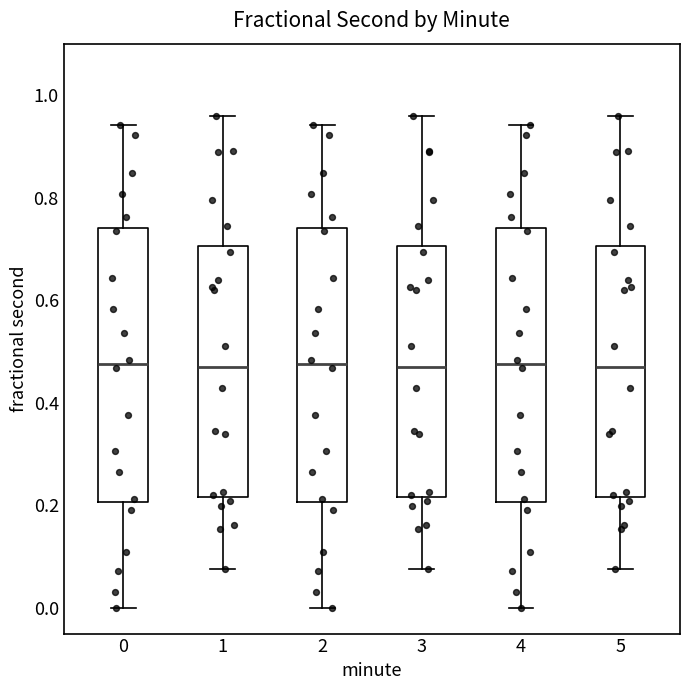

Reading left to right, transcribe this box plot: for each box, give where its median line is, the range the box spans, and where its two whiskers end, as read against the y-axis. The values are not printed on the chart, so give them approximately, as read against the axis.

0: median 0.48, box 0.20 to 0.74, whiskers 0.00 to 0.94
1: median 0.46, box 0.22 to 0.70, whiskers 0.08 to 0.96
2: median 0.48, box 0.20 to 0.74, whiskers 0.00 to 0.94
3: median 0.46, box 0.22 to 0.70, whiskers 0.08 to 0.96
4: median 0.48, box 0.20 to 0.74, whiskers 0.00 to 0.94
5: median 0.46, box 0.22 to 0.70, whiskers 0.08 to 0.96